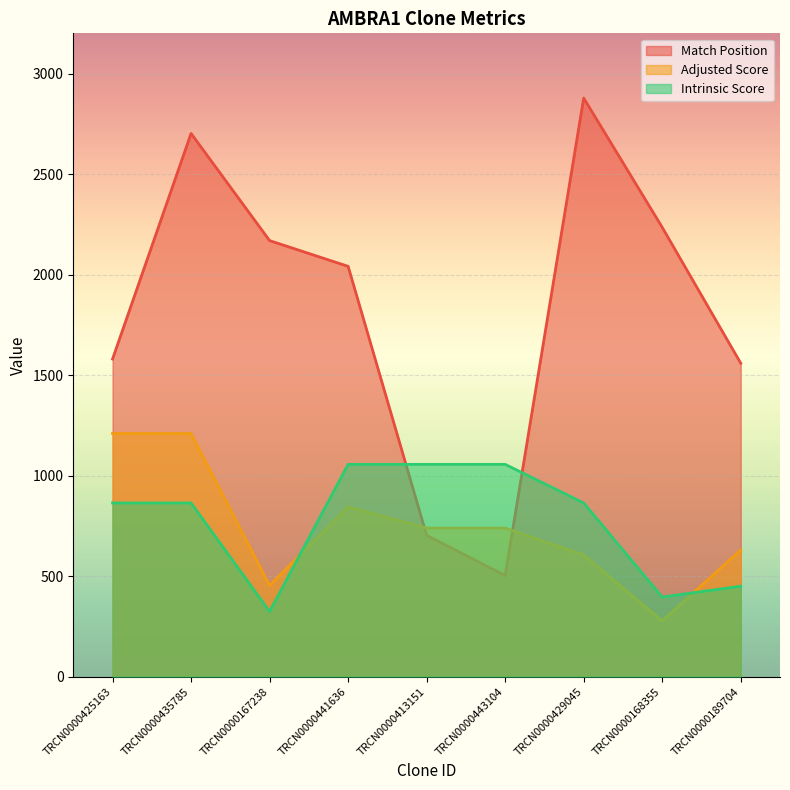

At TRCN0000413151, list the series in order from smallest to largest.

Match Position, Adjusted Score, Intrinsic Score